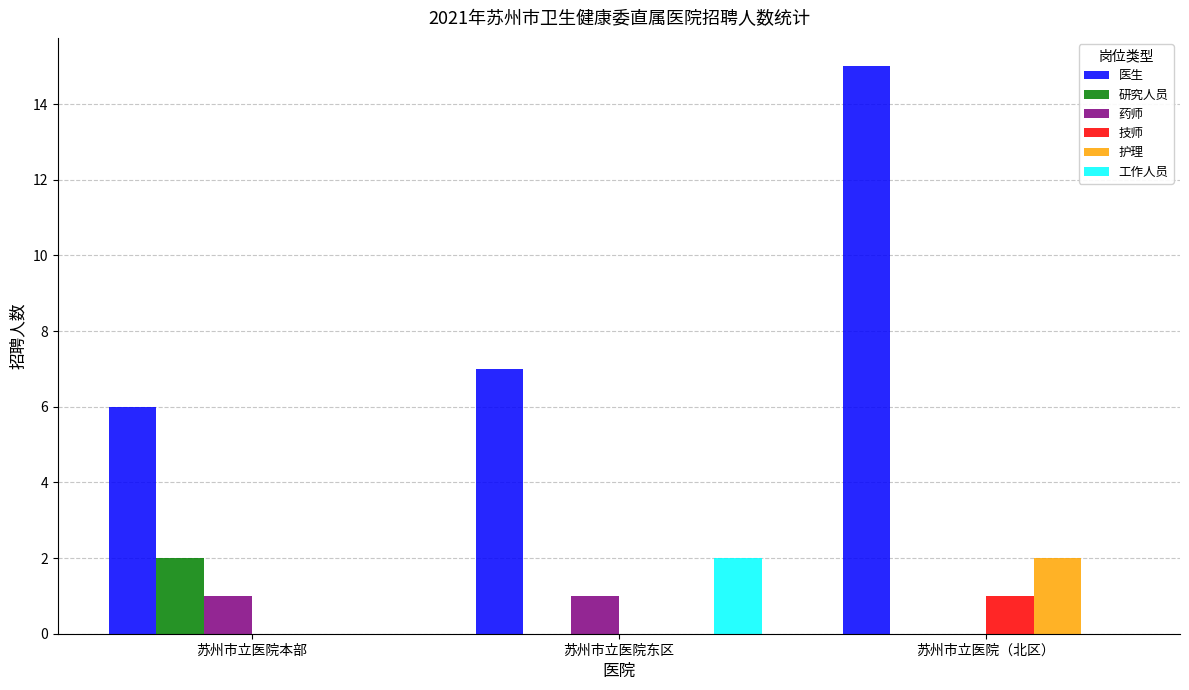

Which series changed the most between 苏州市立医院东区 and 苏州市立医院（北区）?

医生